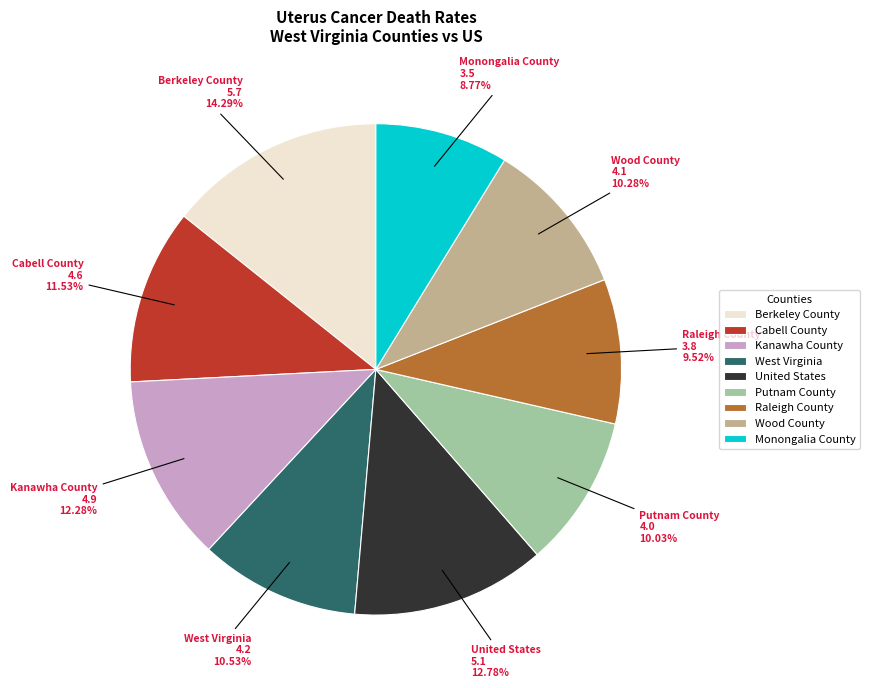

How many segments does this pie chart have?

9